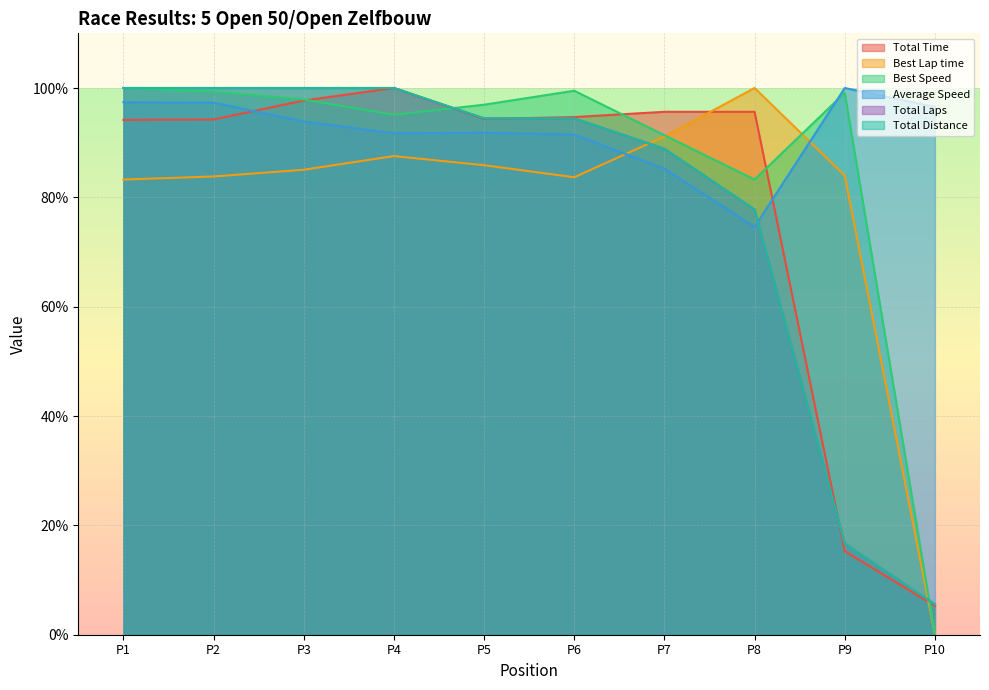

At which label does Best Speed first exceed 97?

P1